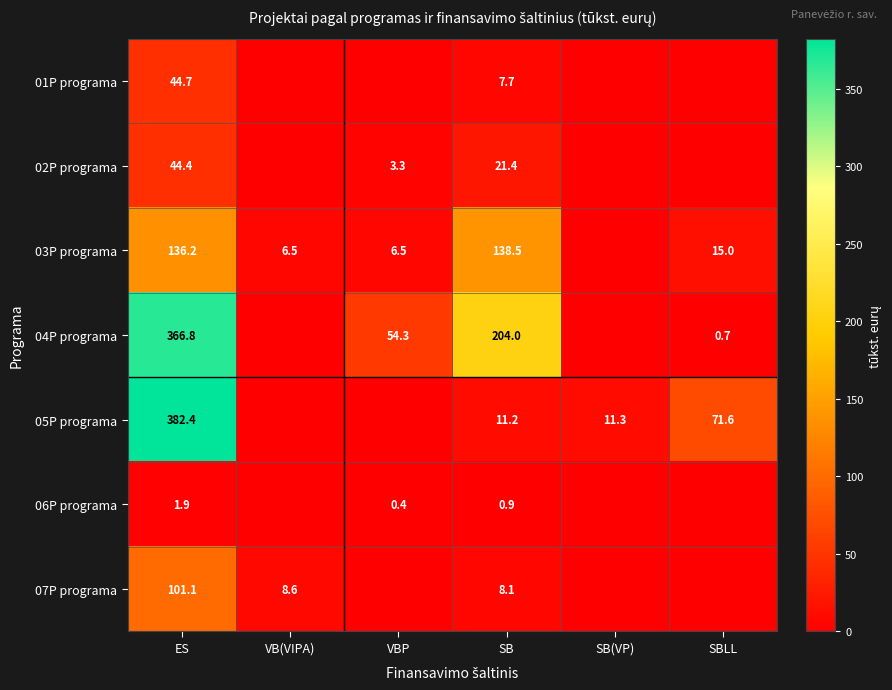

The value of 06P programa at ES is 3.2. True or false?

False